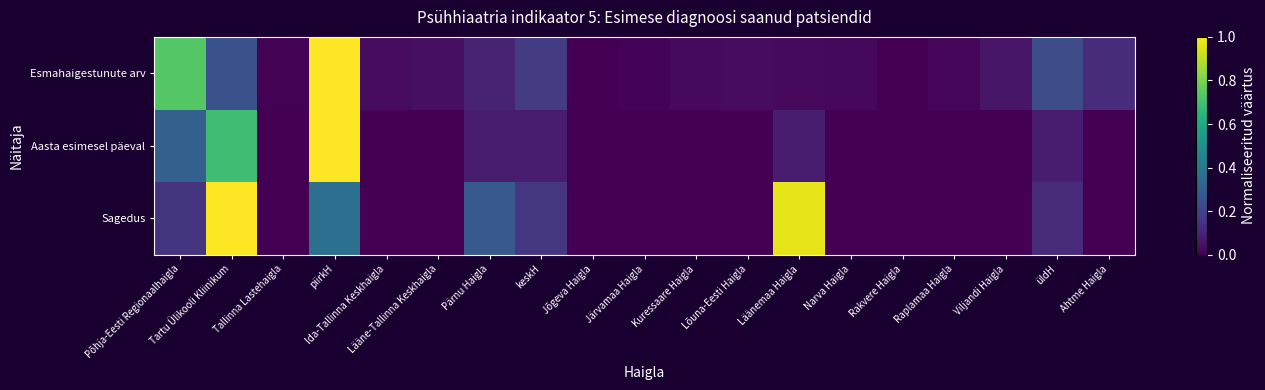

Reading left to right, list all the values displayed in this chart.

Esmahaigestunute arv: Põhja-Eesti Regionaalhaigla=0.7	Tartu Ülikooli Kliinikum=0.3	Tallinna Lastehaigla=0.0	piirkH=1.0	Ida-Tallinna Keskhaigla=0.0	Lääne-Tallinna Keskhaigla=0.0	Pärnu Haigla=0.1	keskH=0.2	Jõgeva Haigla=0.0	Järvamaa Haigla=0.0	Kuressaare Haigla=0.0	Lõuna-Eesti Haigla=0.0	Läänemaa Haigla=0.0	Narva Haigla=0.0	Rakvere Haigla=0.0	Raplamaa Haigla=0.0	Viljandi Haigla=0.1	üldH=0.2	Ahtme Haigla=0.1
Aasta esimesel päeval: Põhja-Eesti Regionaalhaigla=0.3	Tartu Ülikooli Kliinikum=0.7	Tallinna Lastehaigla=0.0	piirkH=1.0	Ida-Tallinna Keskhaigla=0.0	Lääne-Tallinna Keskhaigla=0.0	Pärnu Haigla=0.1	keskH=0.1	Jõgeva Haigla=0.0	Järvamaa Haigla=0.0	Kuressaare Haigla=0.0	Lõuna-Eesti Haigla=0.0	Läänemaa Haigla=0.1	Narva Haigla=0.0	Rakvere Haigla=0.0	Raplamaa Haigla=0.0	Viljandi Haigla=0.0	üldH=0.1	Ahtme Haigla=0.0
Sagedus: Põhja-Eesti Regionaalhaigla=0.2	Tartu Ülikooli Kliinikum=1.0	Tallinna Lastehaigla=0.0	piirkH=0.4	Ida-Tallinna Keskhaigla=0.0	Lääne-Tallinna Keskhaigla=0.0	Pärnu Haigla=0.3	keskH=0.2	Jõgeva Haigla=0.0	Järvamaa Haigla=0.0	Kuressaare Haigla=0.0	Lõuna-Eesti Haigla=0.0	Läänemaa Haigla=1.0	Narva Haigla=0.0	Rakvere Haigla=0.0	Raplamaa Haigla=0.0	Viljandi Haigla=0.0	üldH=0.1	Ahtme Haigla=0.0